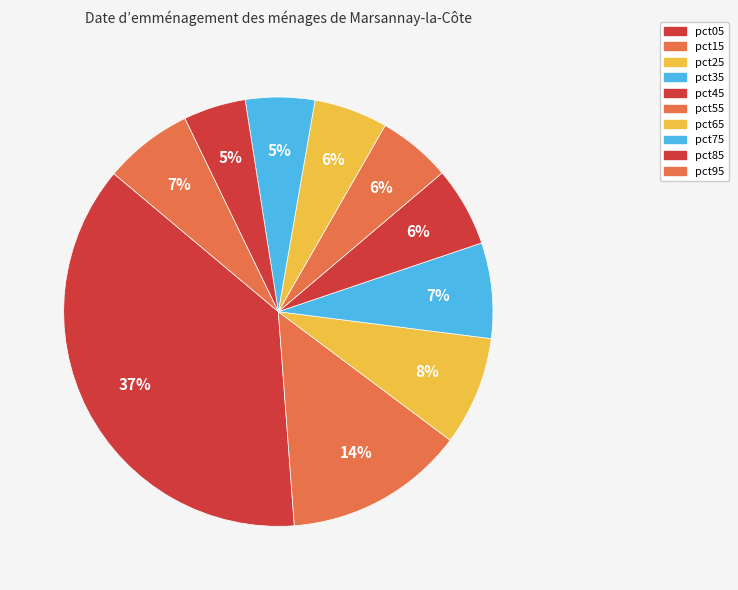

How many slices are in this pie chart?

10